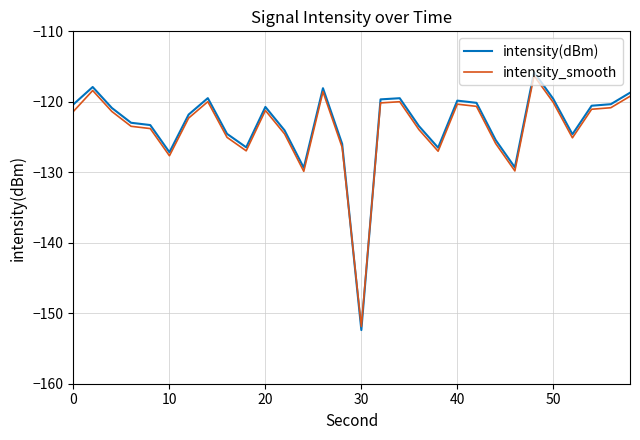

True or false: intensity_smooth and intensity(dBm) cross at least once.

True